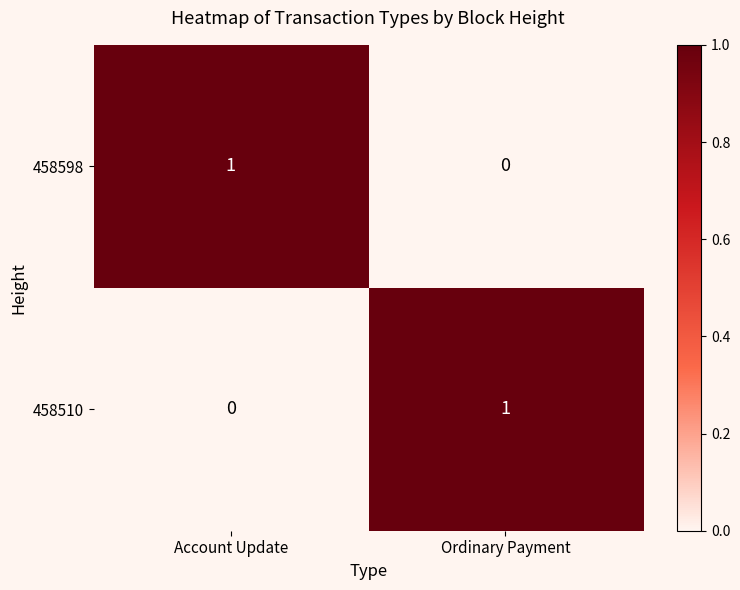

Rank the series at Account Update from lowest to highest value.

458510, 458598